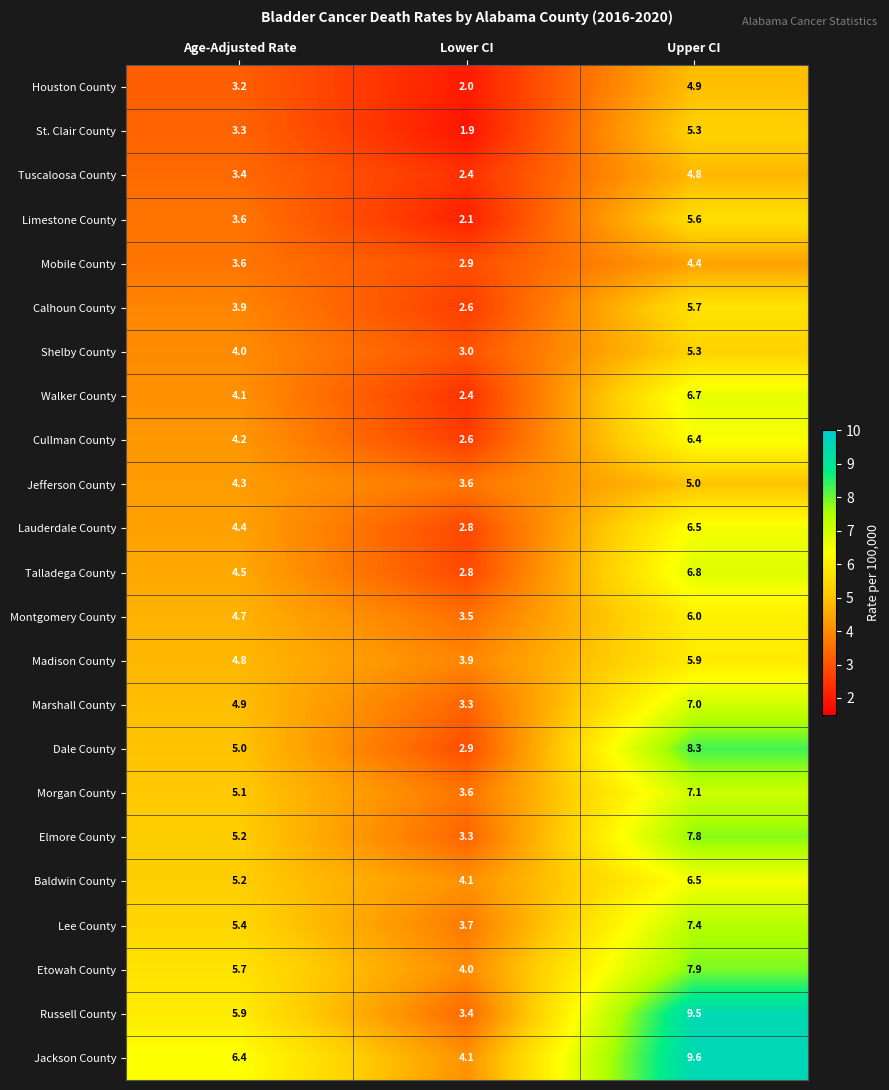

What is the difference between the maximum and minimum values in the Walker County series?

4.3